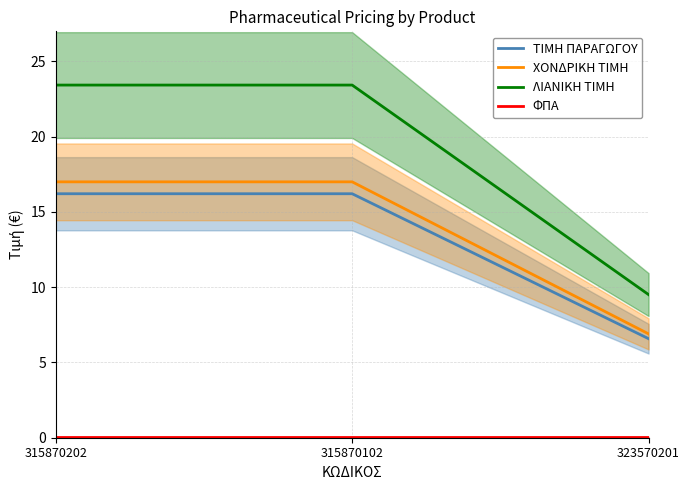

What is the maximum value for ΛΙΑΝΙΚΗ ΤΙΜΗ?

23.4